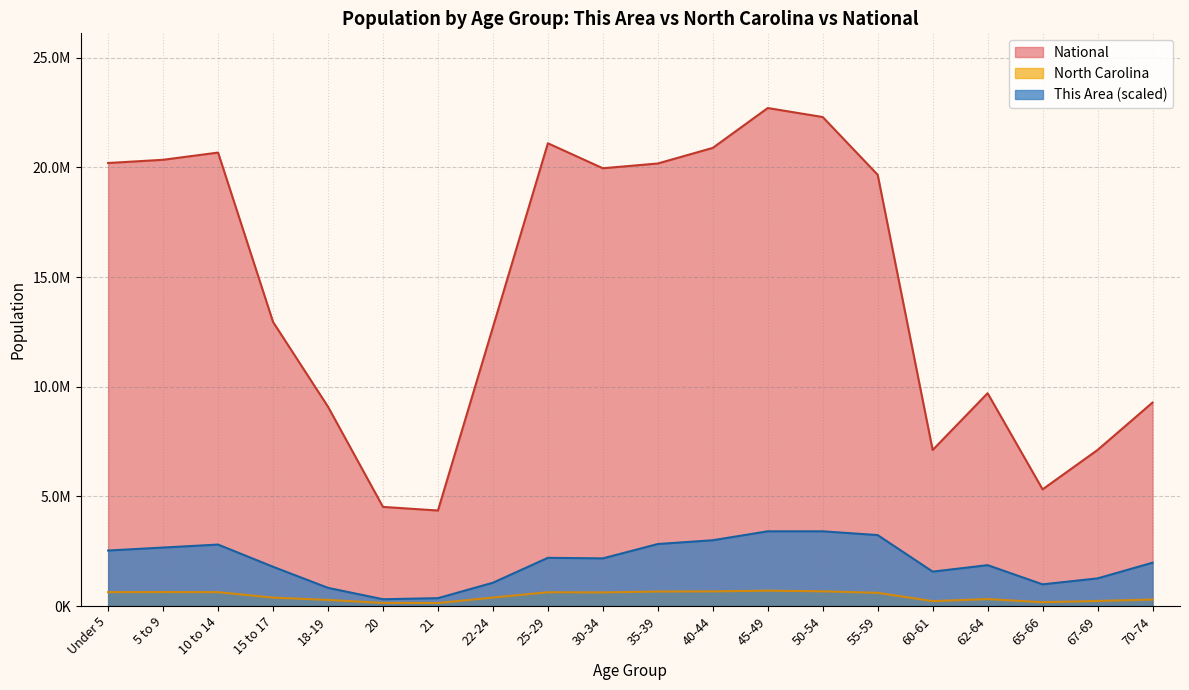

What is the average value of the North Carolina series?

449948.5